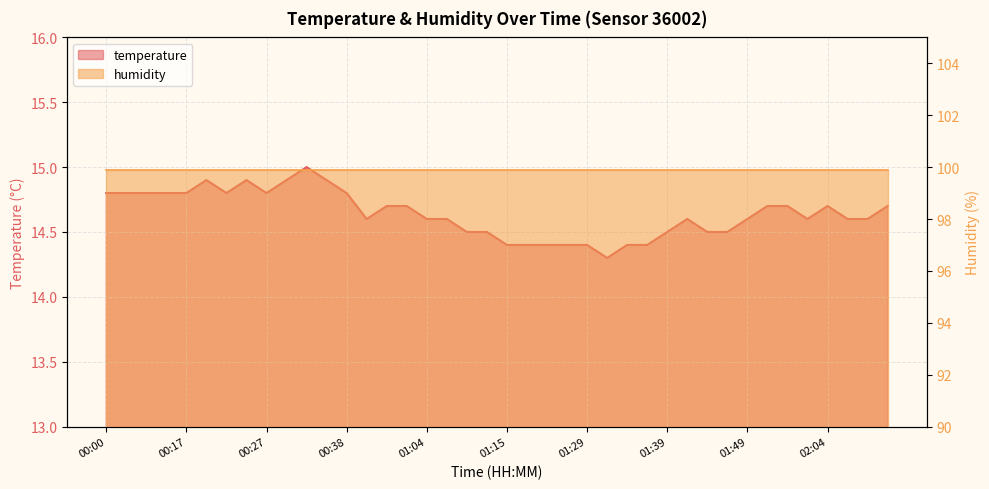

Reading left to right, what are all the values shown in this chart?

00:00=14.8	00:03=14.8	00:09=14.8	00:14=14.8	00:17=14.8	00:19=14.9	00:22=14.8	00:25=14.9	00:27=14.8	00:30=14.9	00:33=15.0	00:35=14.9	00:38=14.8	00:43=14.6	00:57=14.7	00:59=14.7	01:04=14.6	01:07=14.6	01:09=14.5	01:12=14.5	01:15=14.4	01:18=14.4	01:24=14.4	01:26=14.4	01:29=14.4	01:31=14.3	01:34=14.4	01:36=14.4	01:39=14.5	01:41=14.6	01:44=14.5	01:46=14.5	01:49=14.6	01:51=14.7	01:54=14.7	02:02=14.6	02:04=14.7	02:07=14.6	02:10=14.6	02:13=14.7